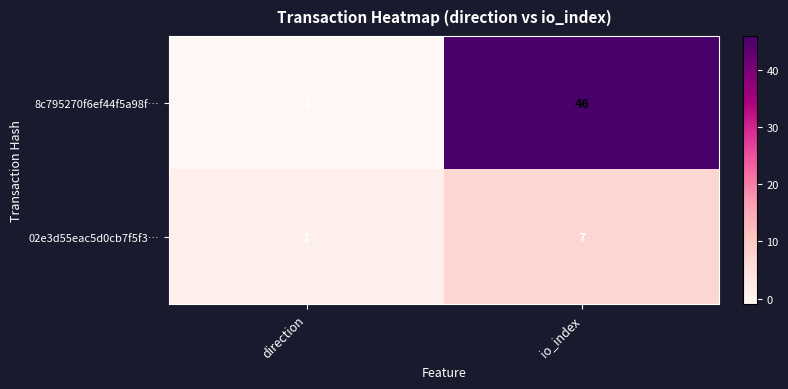

What is the average value of the 02e3d55eac5d0cb7f5f3… series?

4